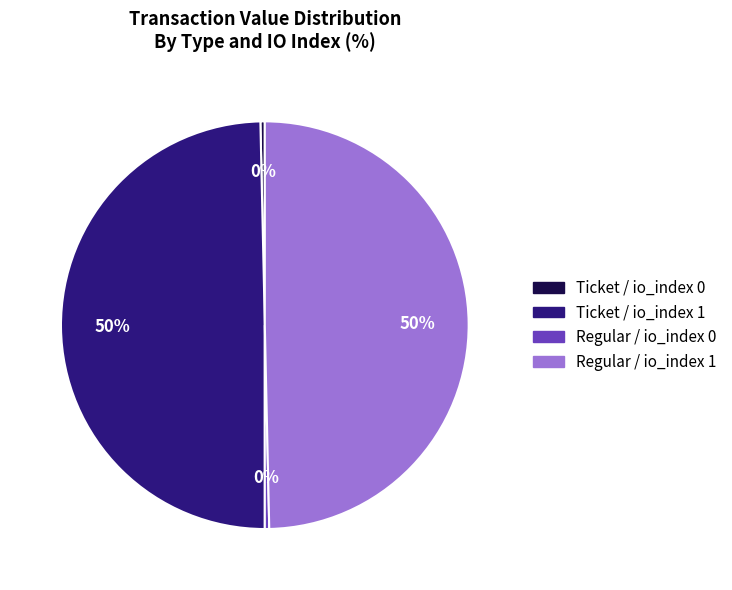

The Ticket / io_index 1 slice represents 43% of the pie. True or false?

False